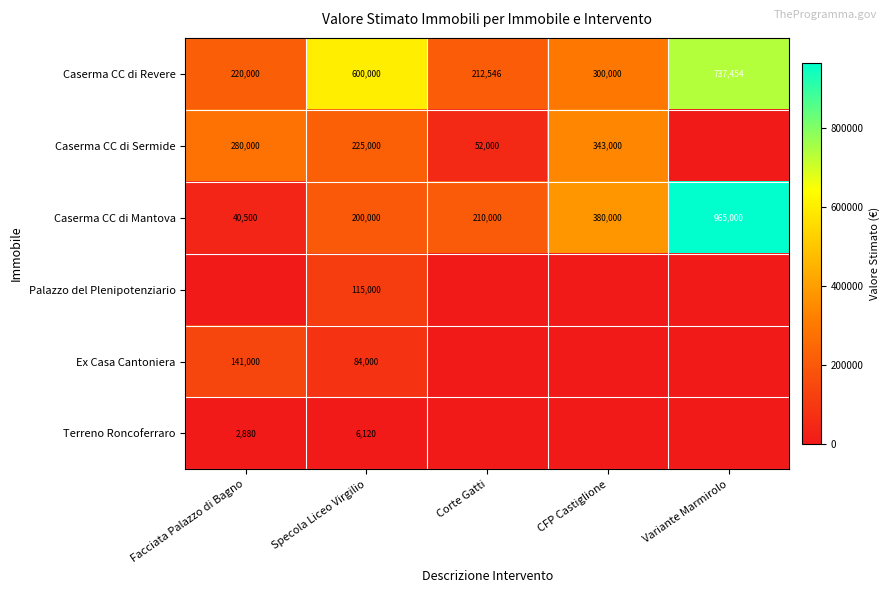

What is the sum of the Caserma CC di Revere values at Corte Gatti and CFP Castiglione?

512546